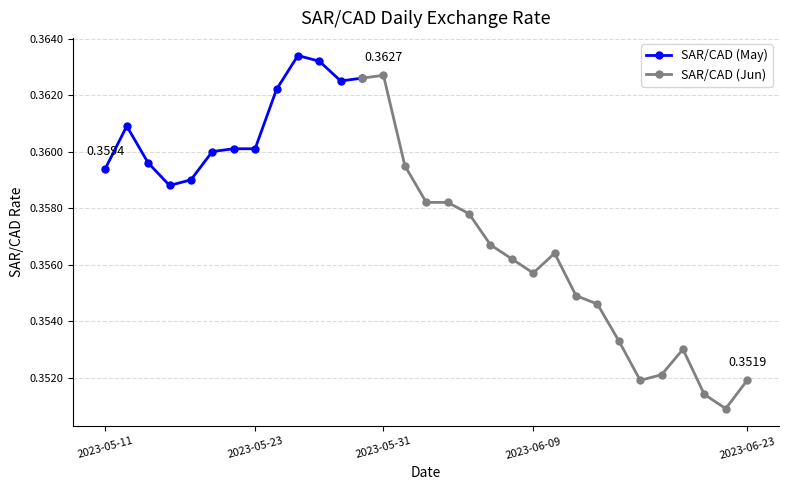

Reading left to right, what are all the values shown in this chart?

2023-05-11=0.4	2023-05-12=0.4	2023-05-15=0.4	2023-05-16=0.4	2023-05-17=0.4	2023-05-18=0.4	2023-05-19=0.4	2023-05-23=0.4	2023-05-24=0.4	2023-05-25=0.4	2023-05-26=0.4	2023-05-29=0.4	2023-05-30=0.4	2023-05-31=0.4	2023-06-01=0.4	2023-06-02=0.4	2023-06-05=0.4	2023-06-06=0.4	2023-06-07=0.4	2023-06-08=0.4	2023-06-09=0.4	2023-06-12=0.4	2023-06-13=0.4	2023-06-14=0.4	2023-06-15=0.4	2023-06-16=0.4	2023-06-19=0.4	2023-06-20=0.4	2023-06-21=0.4	2023-06-22=0.4	2023-06-23=0.4